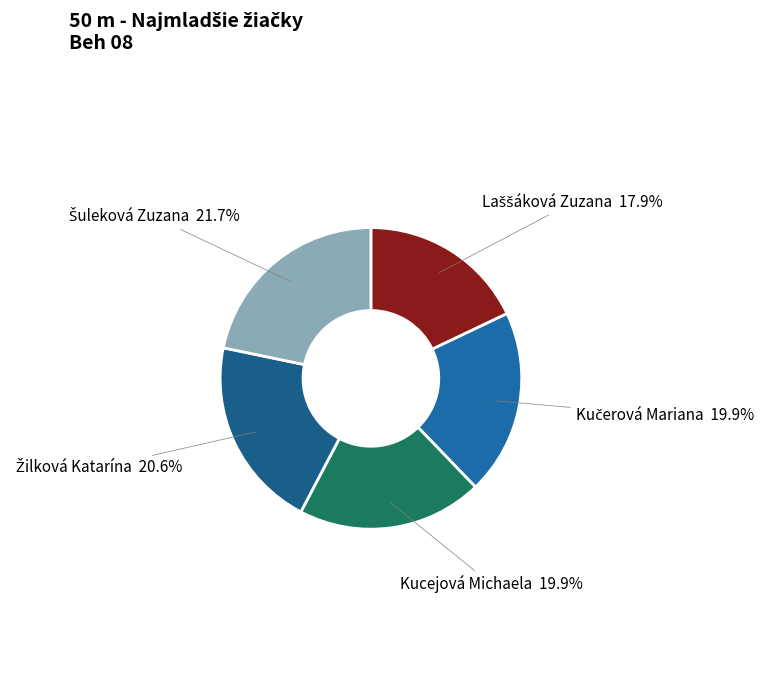

Does any single category account for the majority?

No